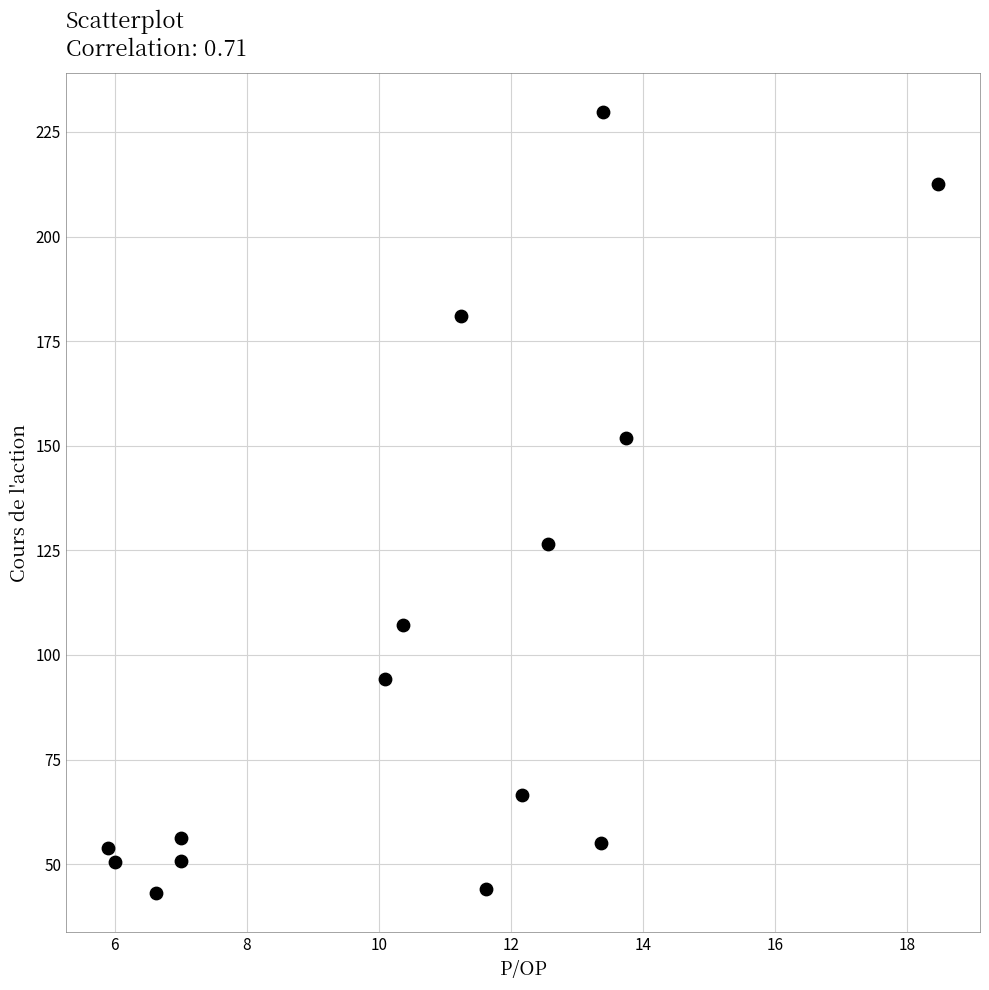

What Y value in the scatter plot is closest to 136?

126.6